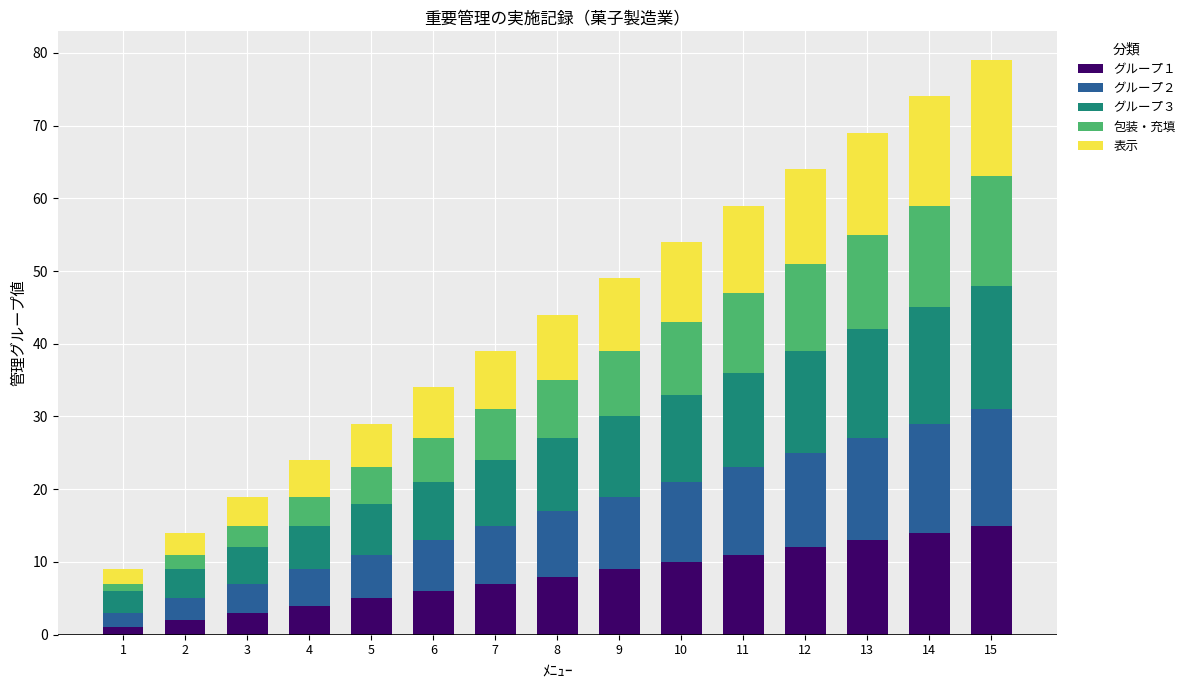

The グループ１ series shows 4 at 4. True or false?

True